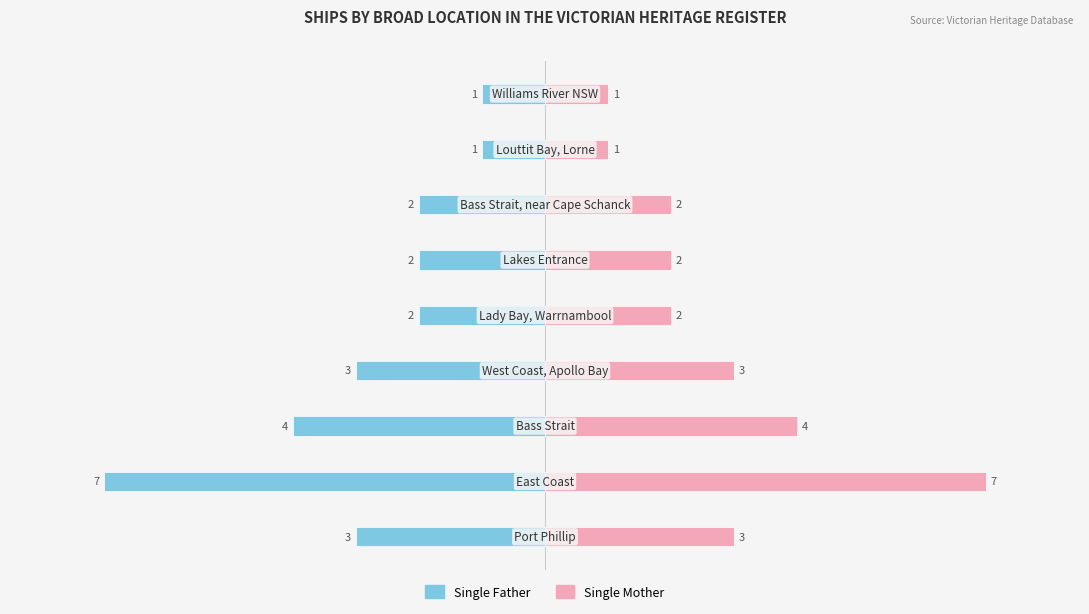

How many values in the Single Father series exceed -2?

2